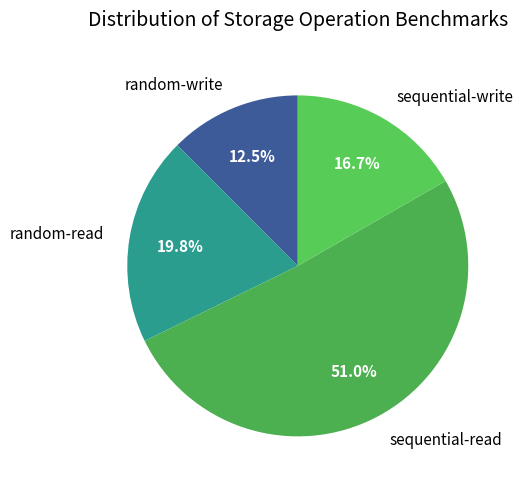

Which slice is the smallest?

random-write